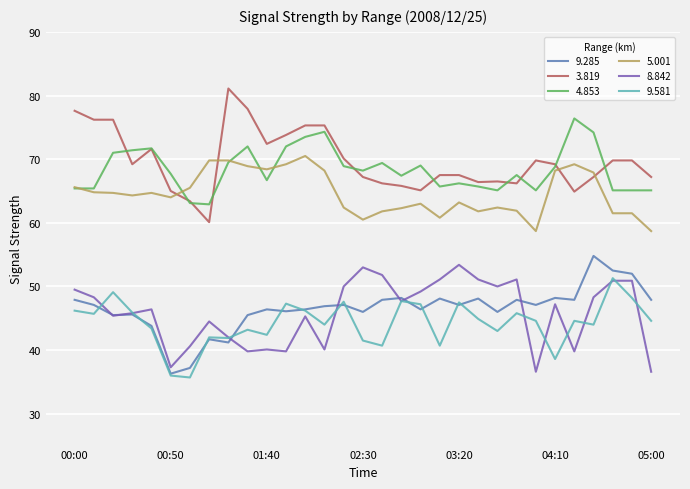

What are all the series names shown in the legend?

9.285, 3.819, 4.853, 5.001, 8.842, 9.581